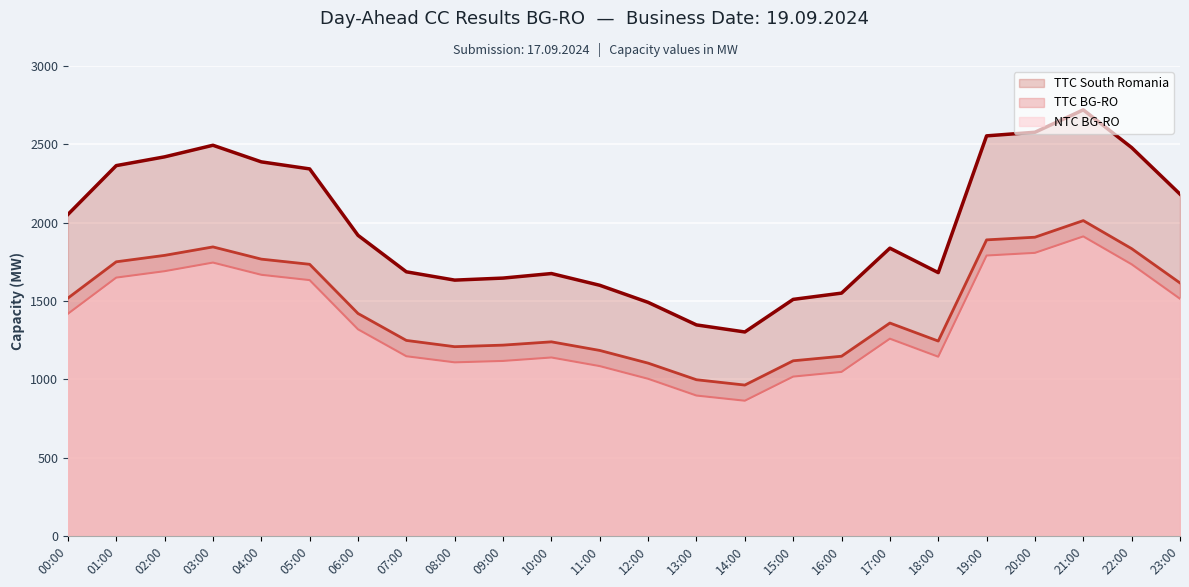

The NTC BG-RO series shows 562 at 13:00. True or false?

False